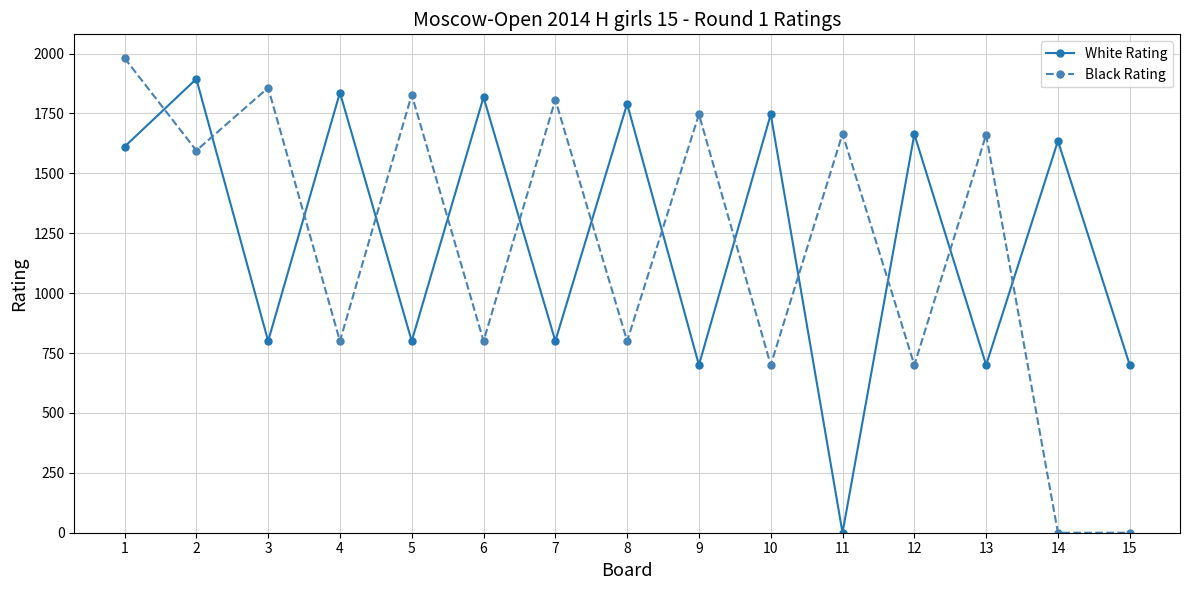

What is the spread (max minus min) of values at 6?

1018